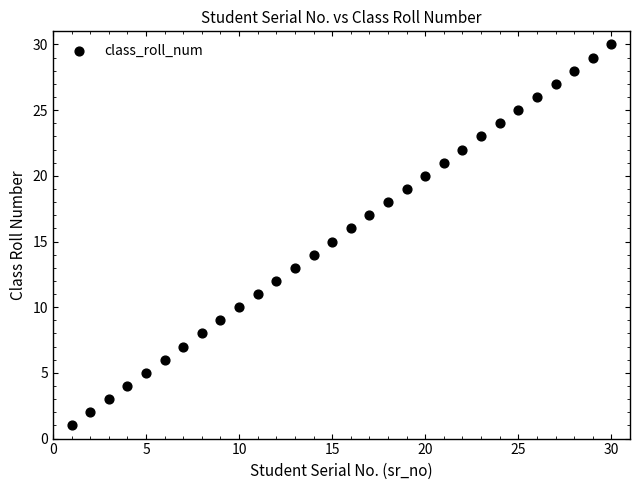

What is the range of Y values (max minus min)?

29